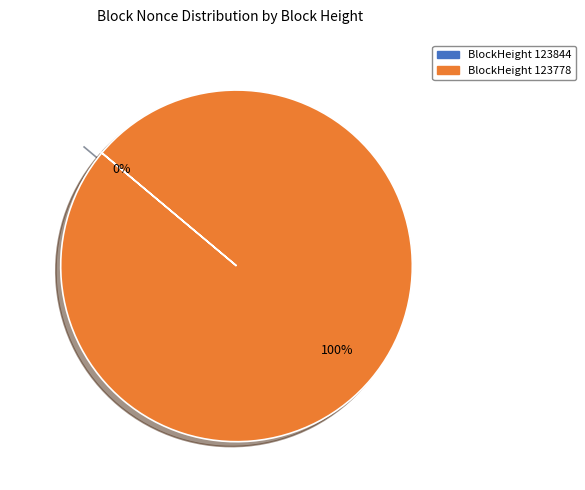

Count the number of slices in the pie.

2